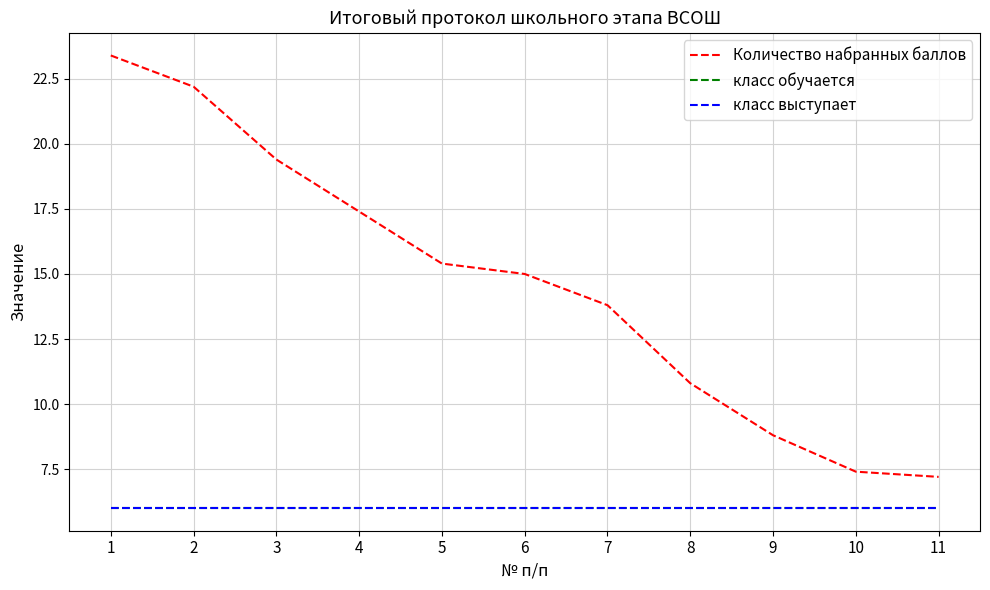

At how many categories does at least one series exceed 16?

4